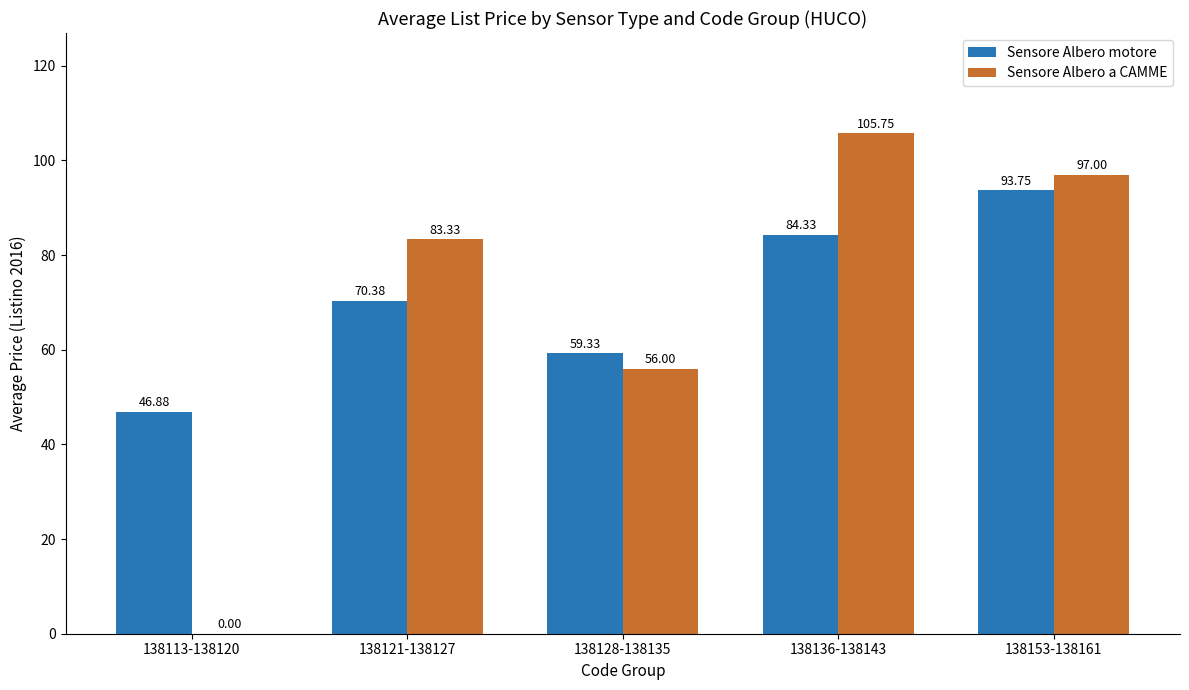

How many groups of bars are there?

5